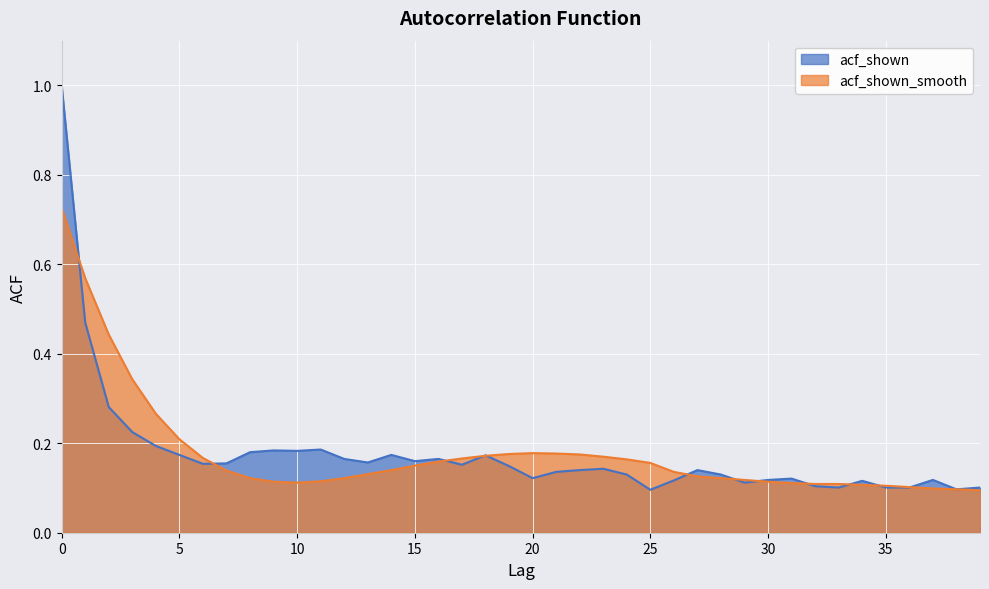

Reading left to right, list all the values displayed in this chart.

acf_shown: 1.0	0.5	0.3	0.2	0.2	0.2	0.2	0.2	0.2	0.2	0.2	0.2	0.2	0.2	0.2	0.2	0.2	0.2	0.2	0.1	0.1	0.1	0.1	0.1	0.1	0.1	0.1	0.1	0.1	0.1	0.1	0.1	0.1	0.1	0.1	0.1	0.1	0.1	0.1	0.1
acf_shown_smooth: 0.7	0.6	0.4	0.3	0.3	0.2	0.2	0.1	0.1	0.1	0.1	0.1	0.1	0.1	0.1	0.1	0.2	0.2	0.2	0.2	0.2	0.2	0.2	0.2	0.2	0.2	0.1	0.1	0.1	0.1	0.1	0.1	0.1	0.1	0.1	0.1	0.1	0.1	0.1	0.1